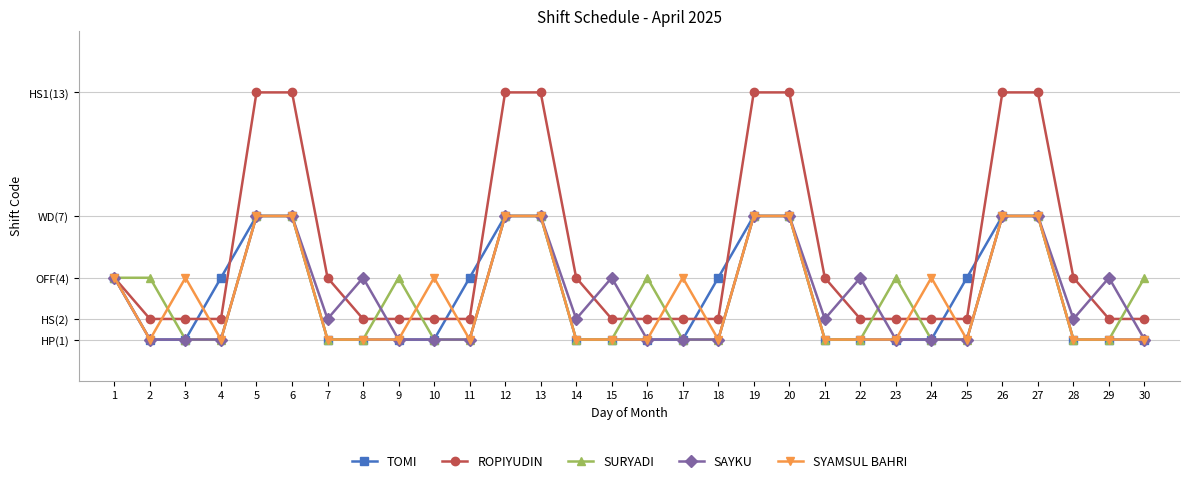

What is the difference between the second highest and second lowest values in the SAYKU series?

6